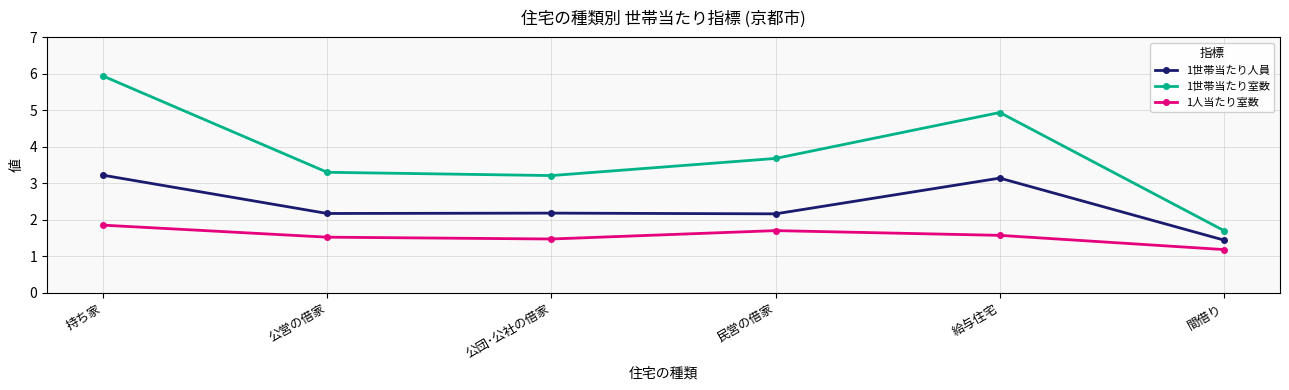

Does the chart display data point markers on the line(s)?

Yes